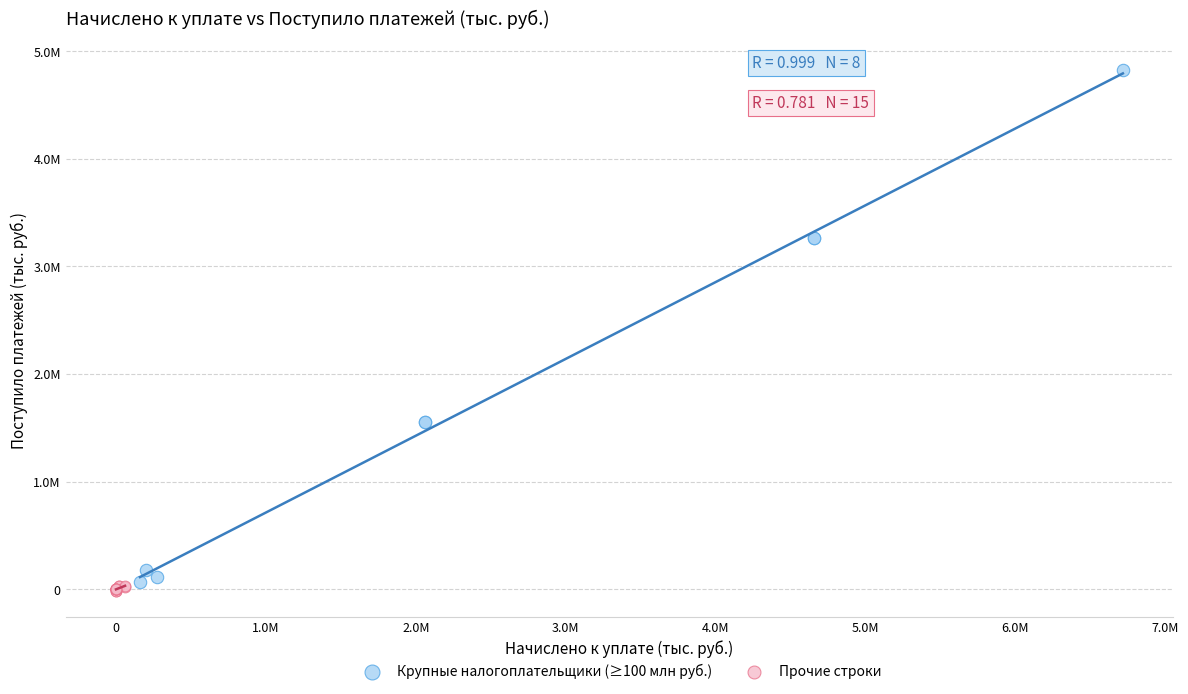

Which series has the largest Y range (max minus min)?

Крупные налогоплательщики (≥100 млн руб.)